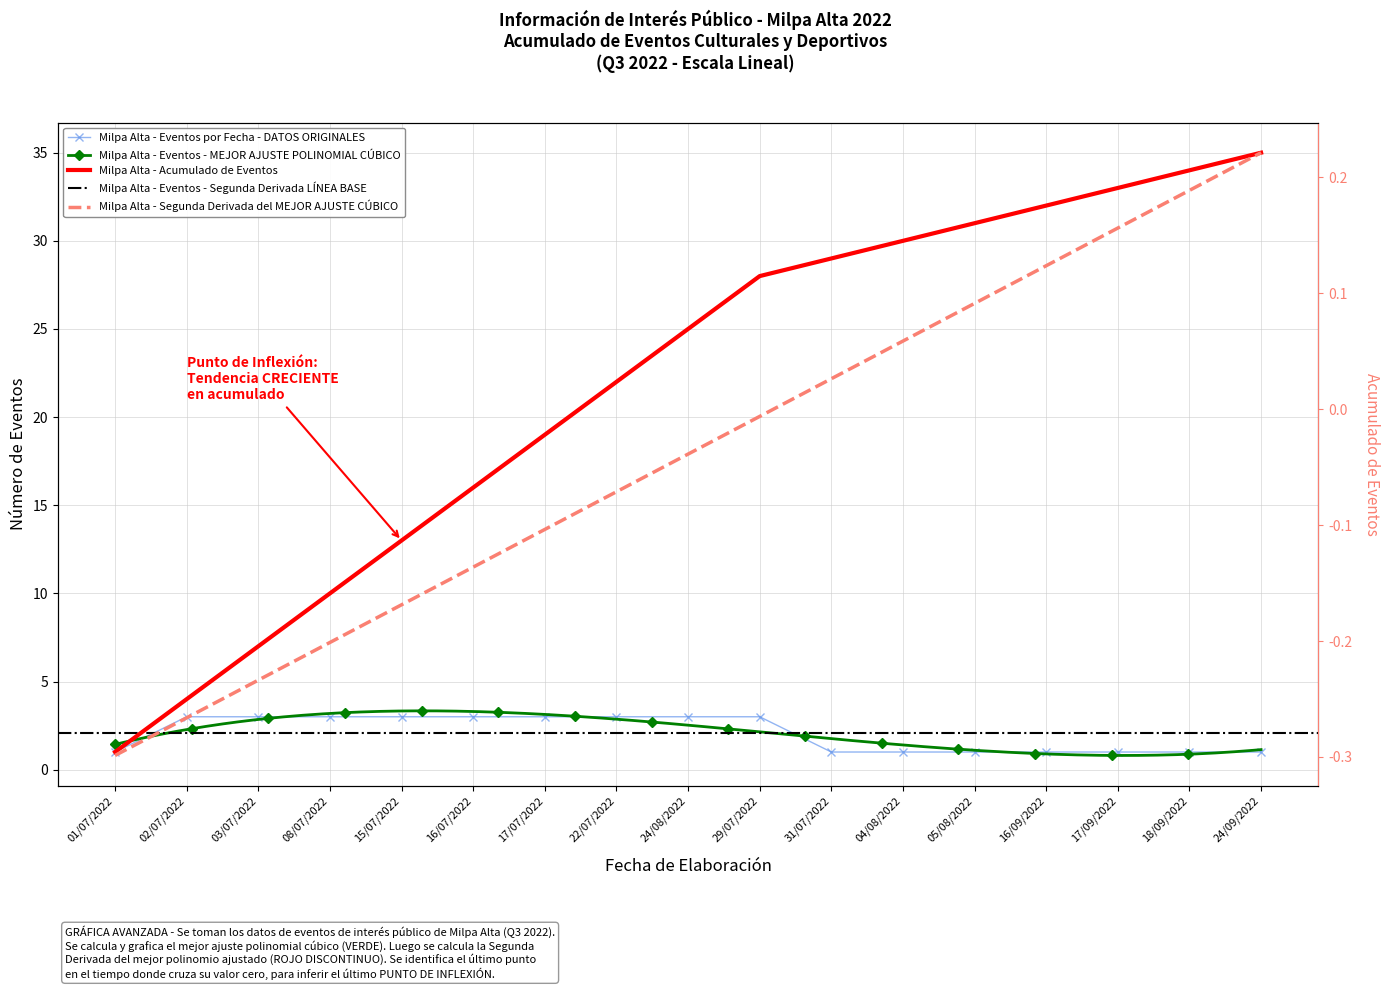

What is the spread (max minus min) of values at 02/07/2022?

1